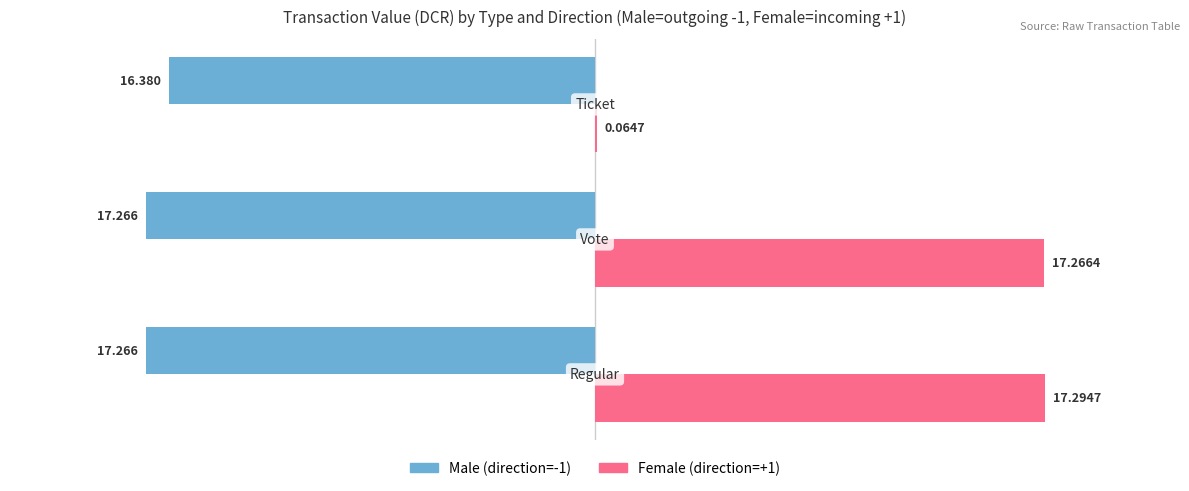

Is it true that Male equals -27.0 at 1?

False